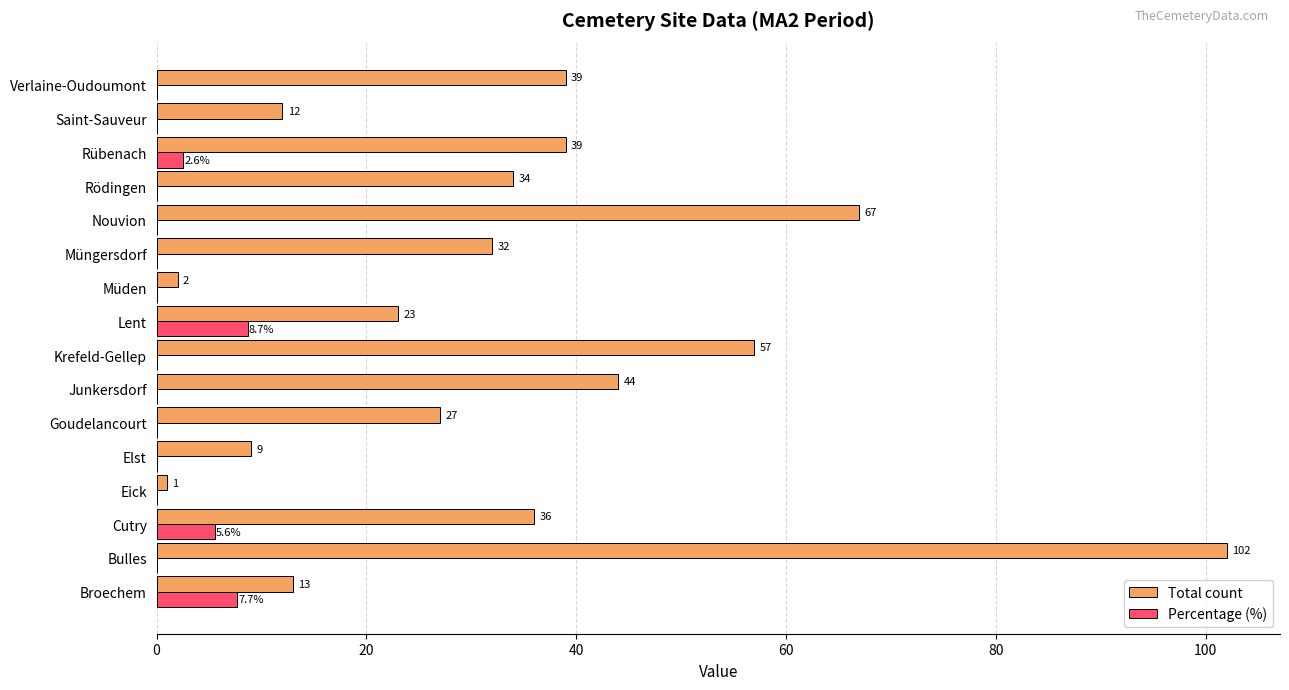

At which label is Total count closest to 51?

Krefeld-Gellep